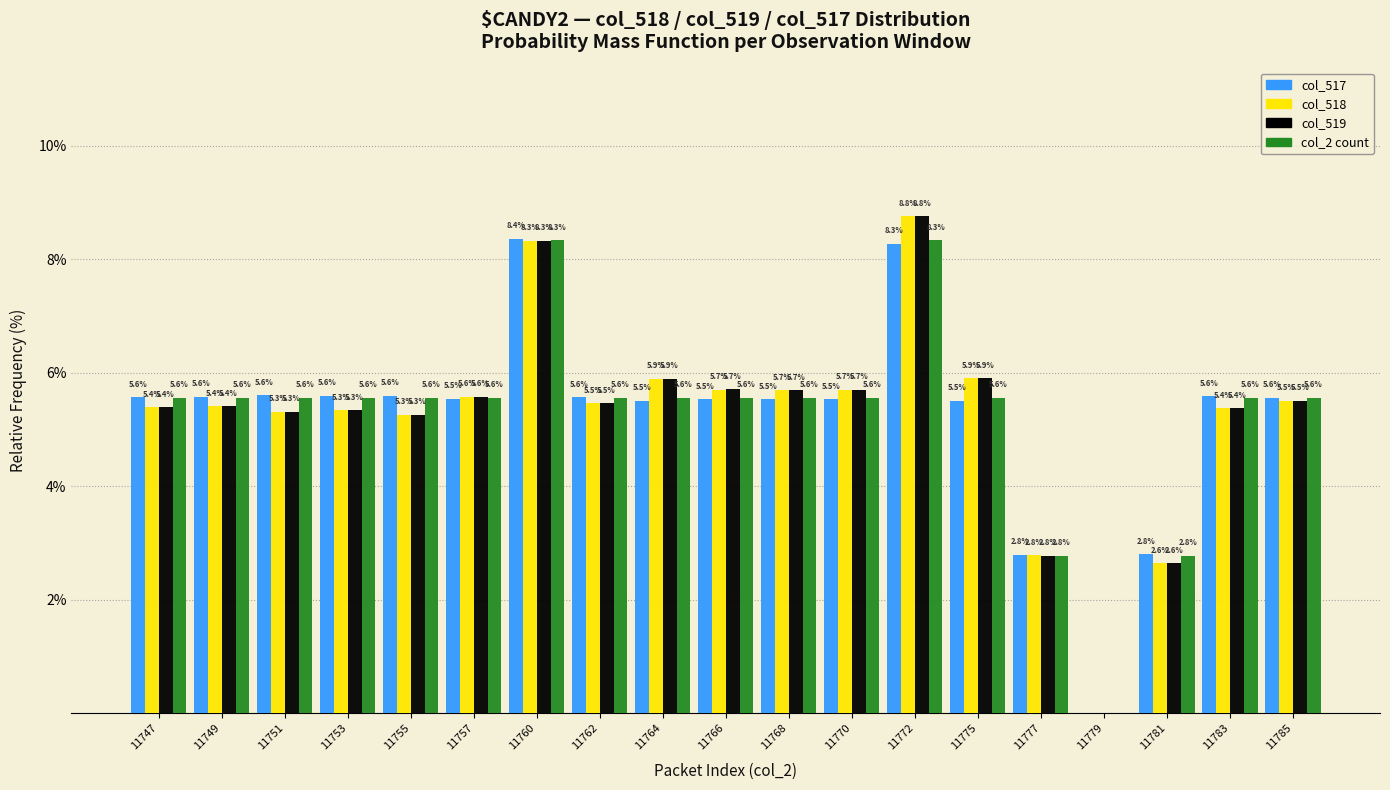

Reading right to left, what are all the values shown in this chart?

col_517: 11785=5.6	11783=5.6	11781=2.8	11779=0.0	11777=2.8	11775=5.5	11772=8.3	11770=5.5	11768=5.5	11766=5.5	11764=5.5	11762=5.6	11760=8.4	11757=5.5	11755=5.6	11753=5.6	11751=5.6	11749=5.6	11747=5.6
col_518: 11785=5.5	11783=5.4	11781=2.6	11779=0.0	11777=2.8	11775=5.9	11772=8.8	11770=5.7	11768=5.7	11766=5.7	11764=5.9	11762=5.5	11760=8.3	11757=5.6	11755=5.3	11753=5.3	11751=5.3	11749=5.4	11747=5.4
col_519: 11785=5.5	11783=5.4	11781=2.6	11779=0.0	11777=2.8	11775=5.9	11772=8.8	11770=5.7	11768=5.7	11766=5.7	11764=5.9	11762=5.5	11760=8.3	11757=5.6	11755=5.3	11753=5.3	11751=5.3	11749=5.4	11747=5.4
col_2 count: 11785=5.6	11783=5.6	11781=2.8	11779=0.0	11777=2.8	11775=5.6	11772=8.3	11770=5.6	11768=5.6	11766=5.6	11764=5.6	11762=5.6	11760=8.3	11757=5.6	11755=5.6	11753=5.6	11751=5.6	11749=5.6	11747=5.6